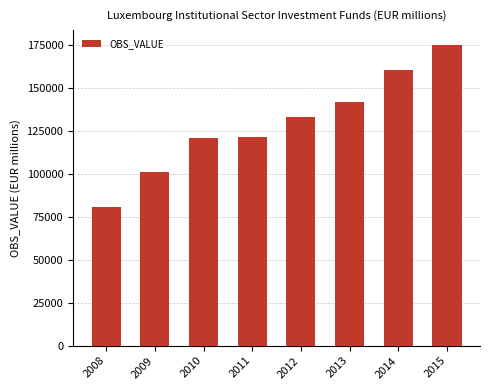

What is the minimum value shown in the chart?

80933.7